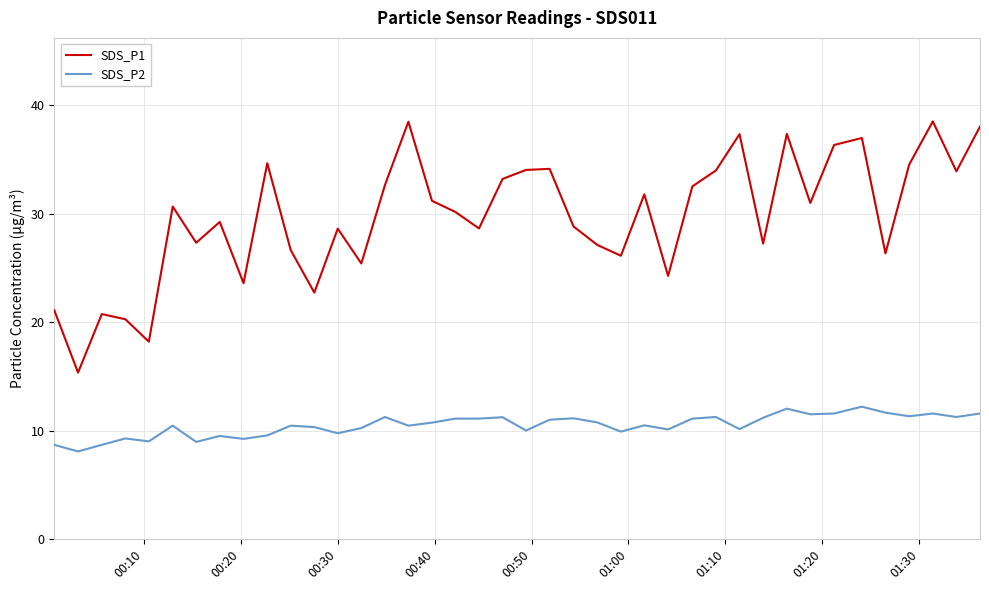

Rank the series by their average value, from highest to lowest.

SDS_P1, SDS_P2